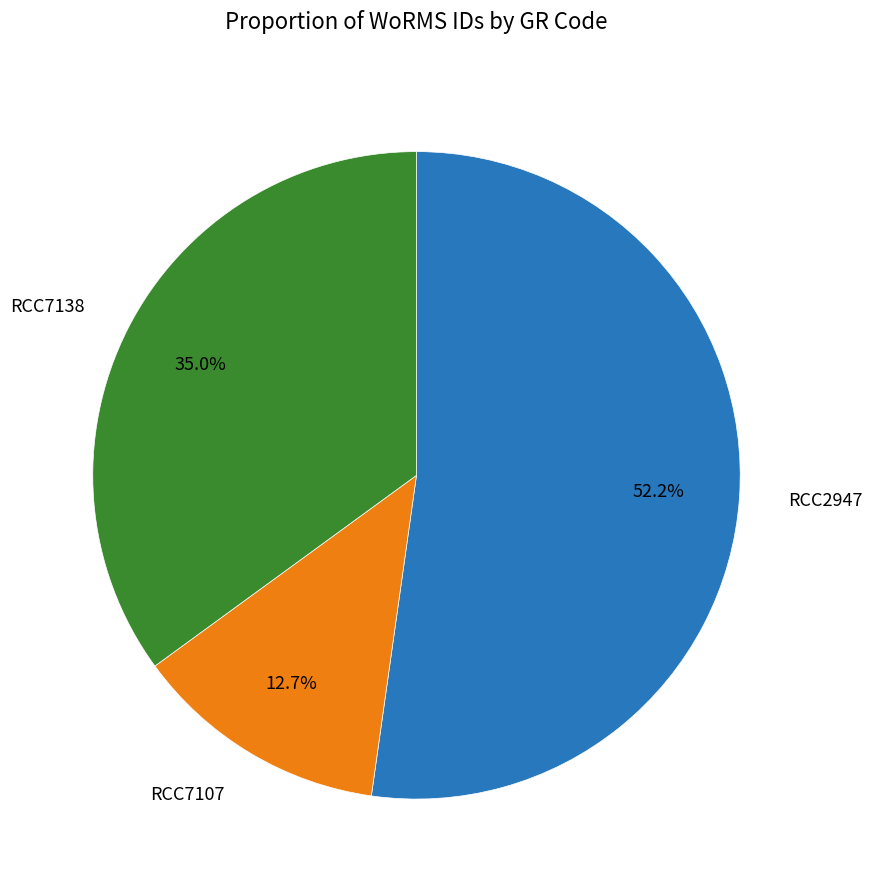

The RCC2947 slice represents 52% of the pie. True or false?

True